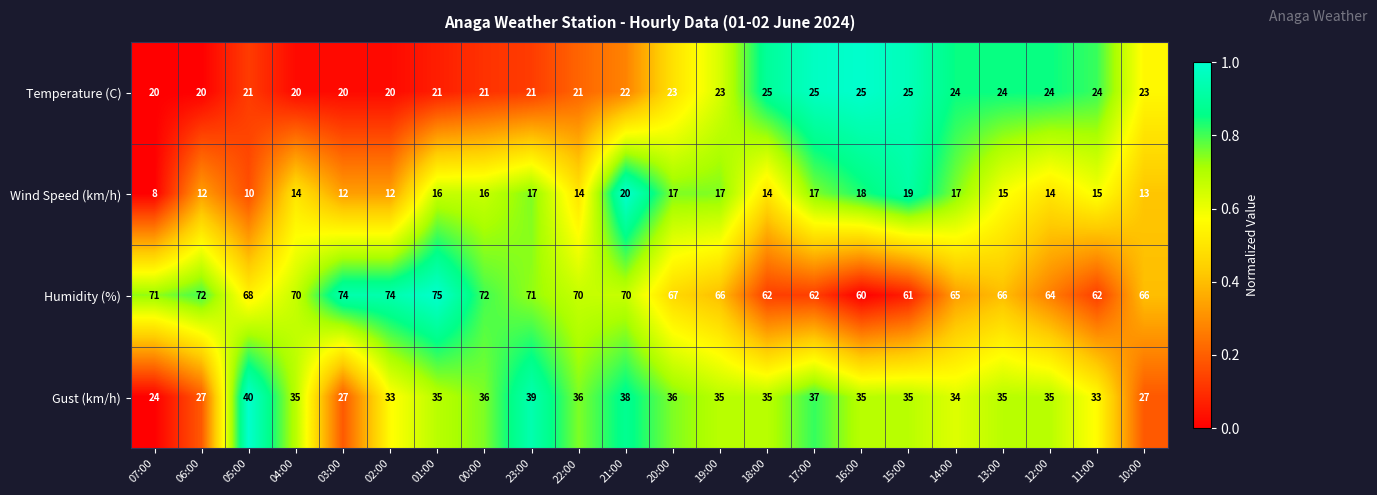

Which series has the largest range (max minus min)?

Gust (km/h)